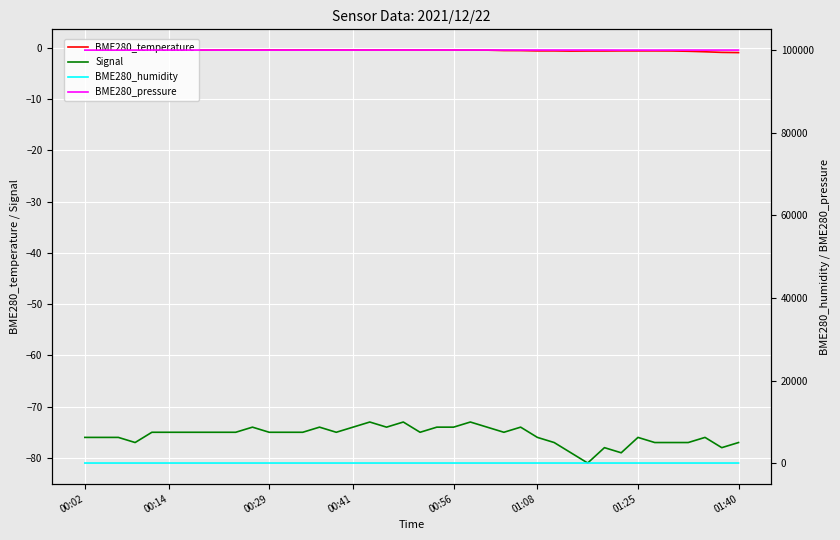

What value does the Signal series have at 34?

-77.0